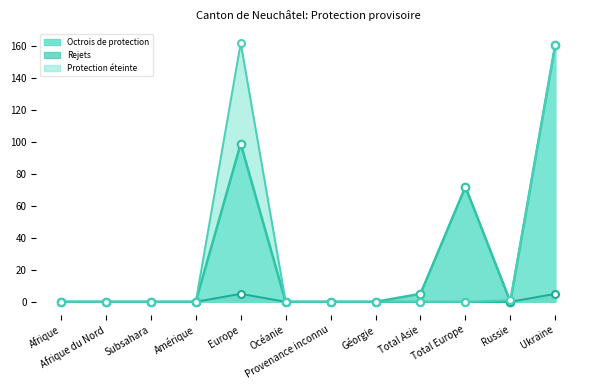

Is the value of Octrois de protection at Ukraine greater than the value of Rejets at Océanie?

Yes